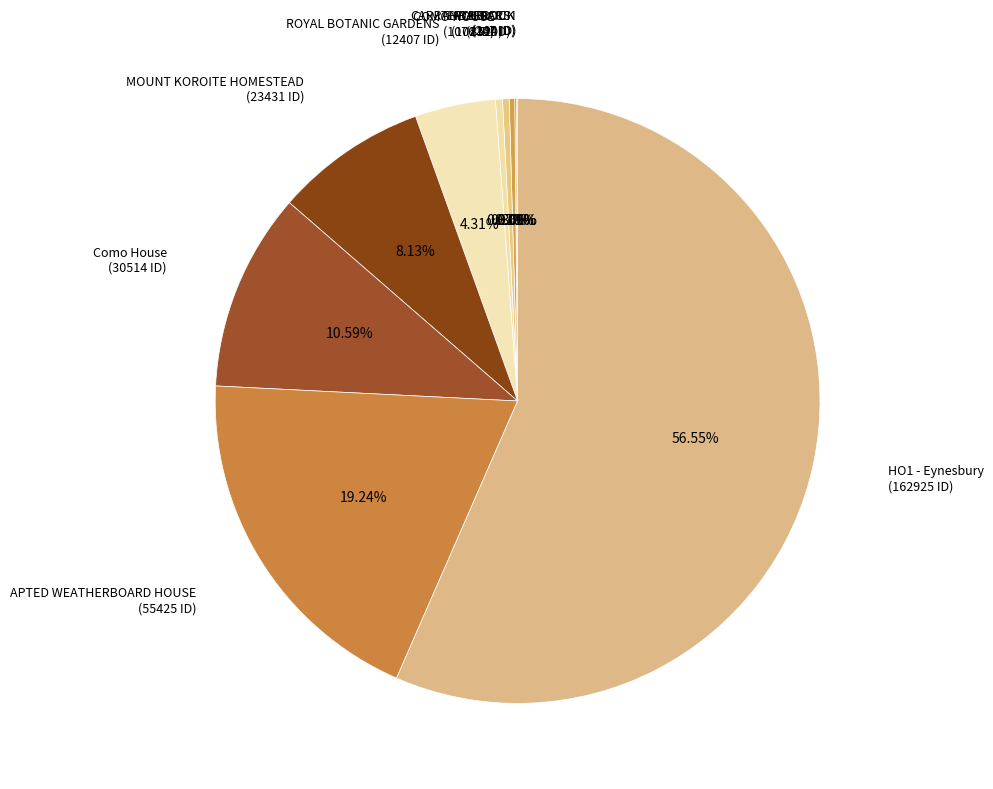

Combined, what portion of the pie is Como House and ROYAL BOTANIC GARDENS?

14.9%